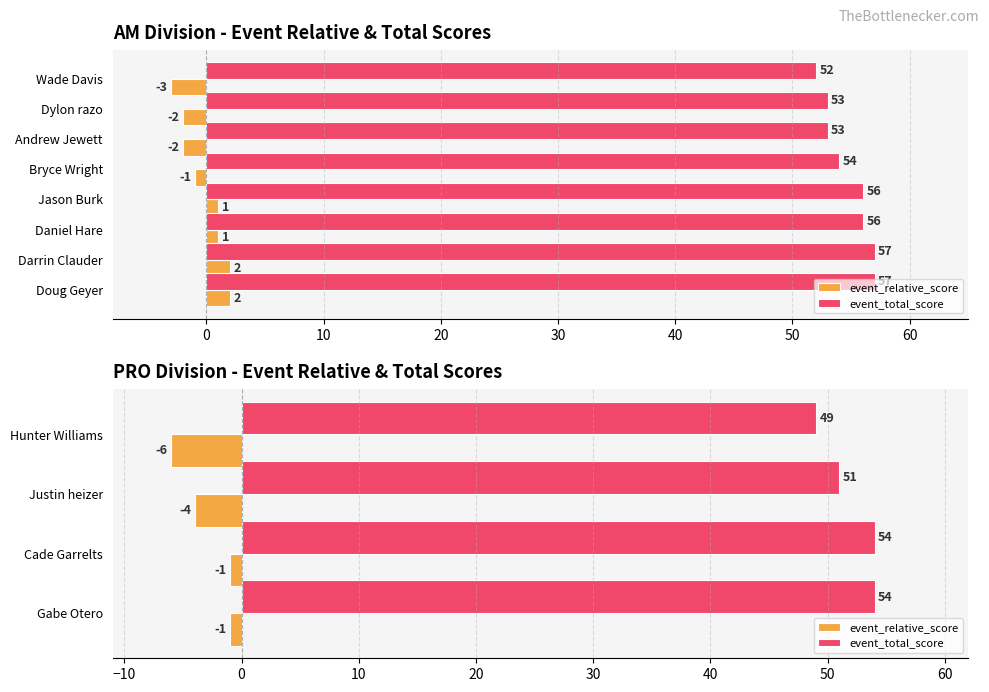

List the series in order of their peak value, highest first.

event_total_score, event_relative_score